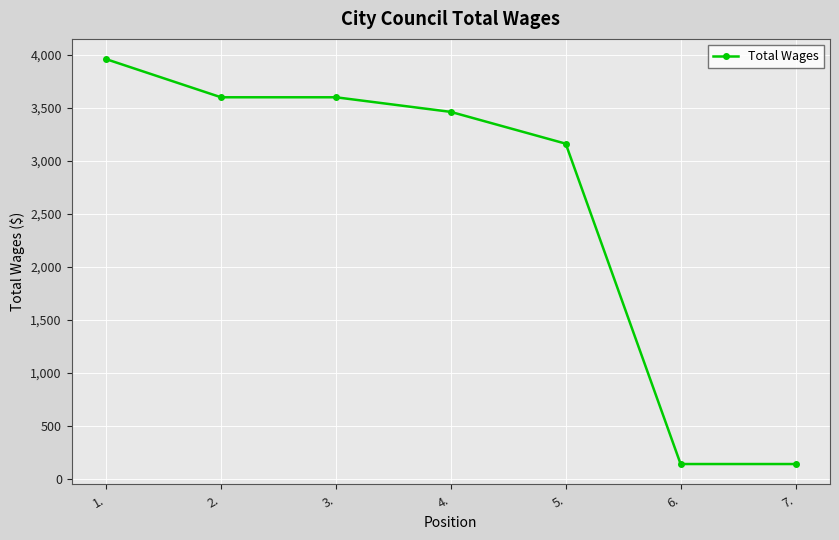

What is the difference between the maximum and minimum values?

3822